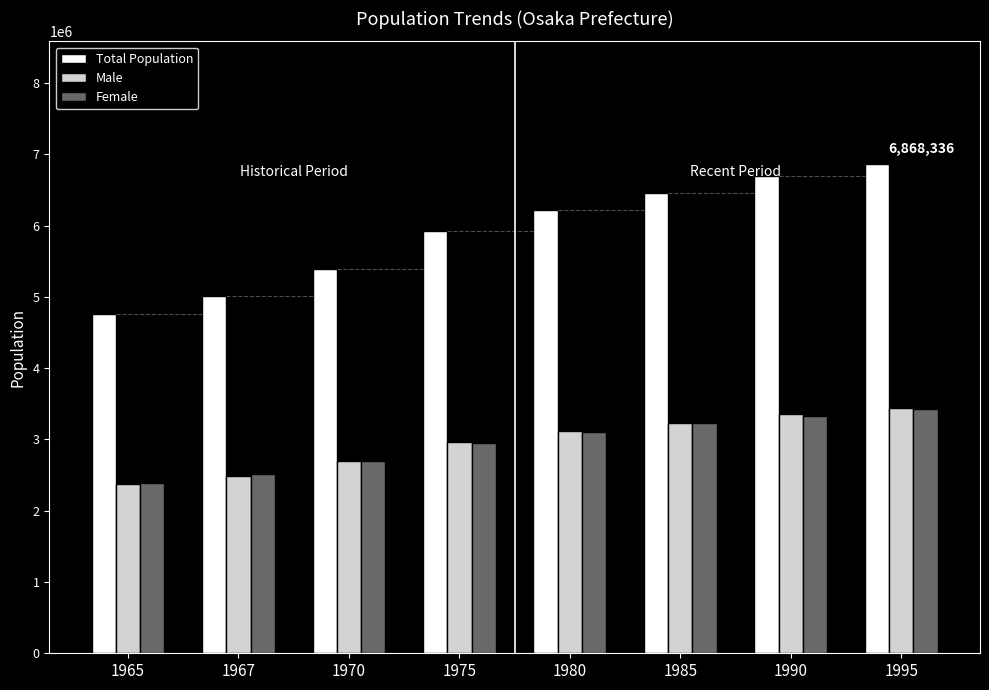

Which series has the largest total across all categories?

Total Population